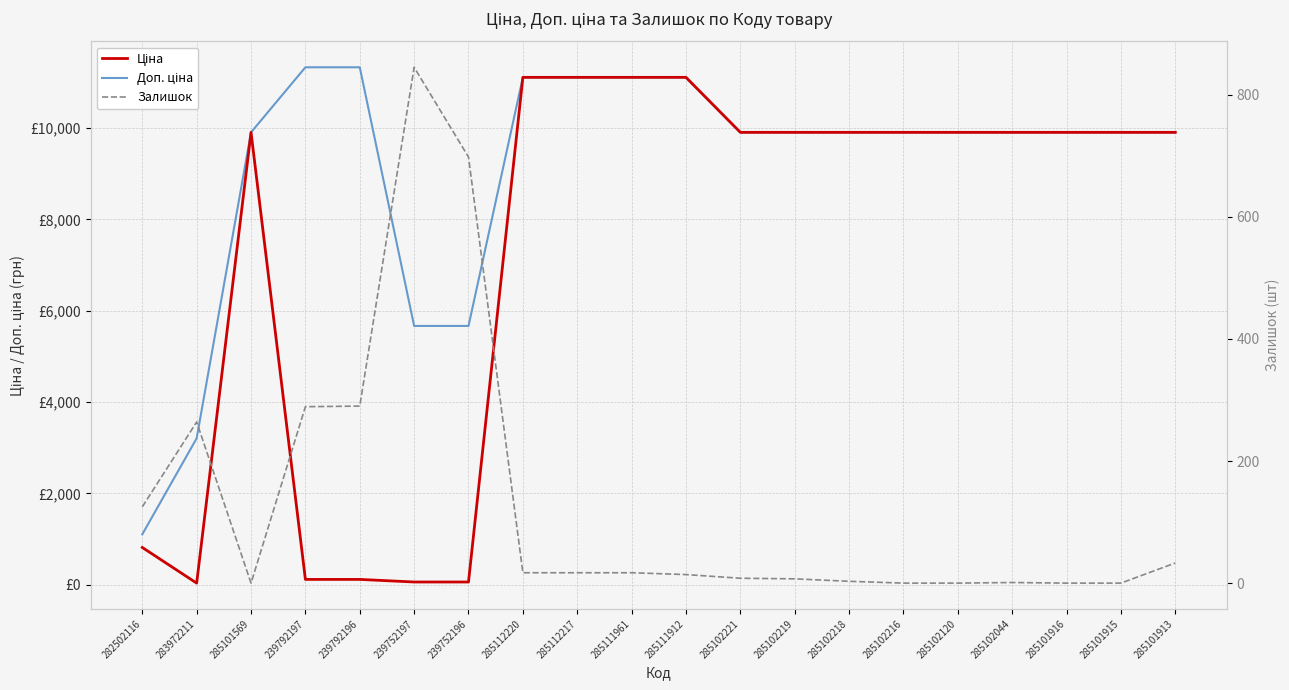

Reading left to right, what are all the values shown in this chart?

Ціна: 813.0	32.0	9908.5	113.3	113.3	56.7	56.7	11113.6	11113.6	11113.6	11113.6	9908.5	9908.5	9908.5	9908.5	9908.5	9908.5	9908.5	9908.5	9908.5
Доп. ціна: 1101.8	3205.0	9908.5	11334.0	11334.0	5667.0	5667.0	11113.6	11113.6	11113.6	11113.6	9908.5	9908.5	9908.5	9908.5	9908.5	9908.5	9908.5	9908.5	9908.5
Залишок: 125.0	264.0	0.0	289.0	290.0	845.0	698.0	17.0	17.0	17.0	14.0	8.0	7.0	3.0	0.0	0.0	1.0	0.0	0.0	33.0